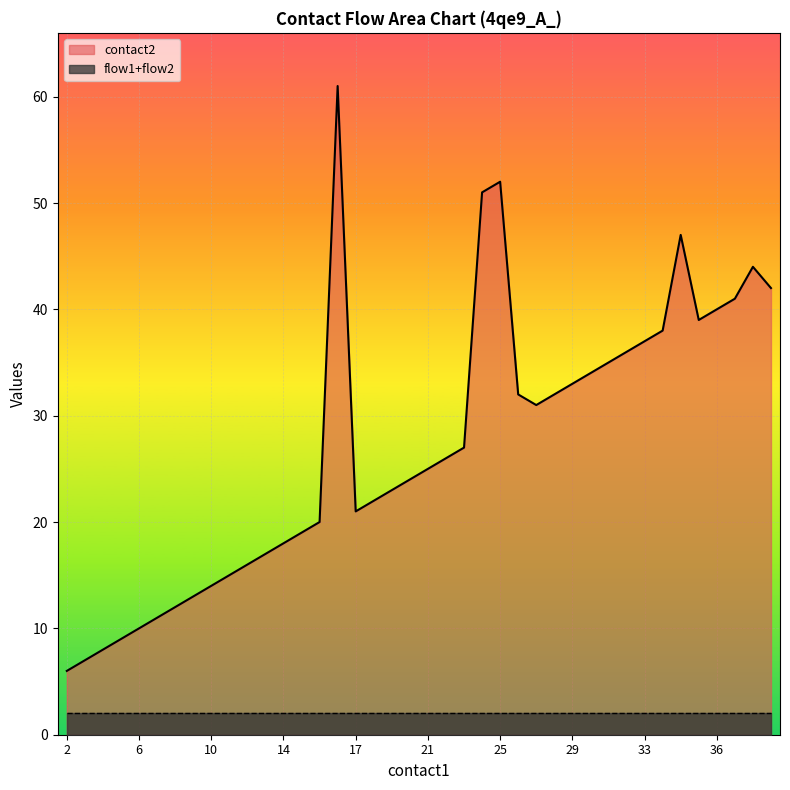

How many data points does each series have?

40